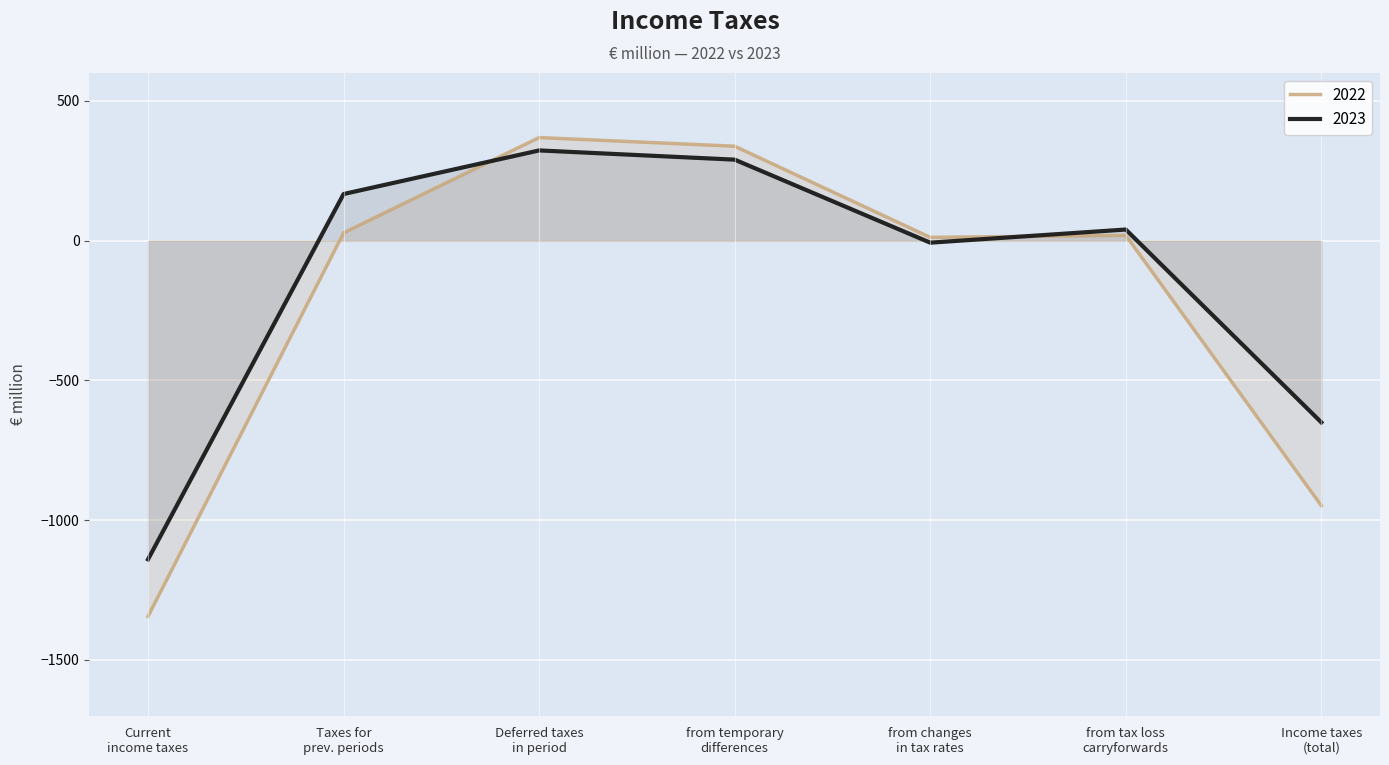

True or false: 2023 and 2022 intersect in this chart.

True